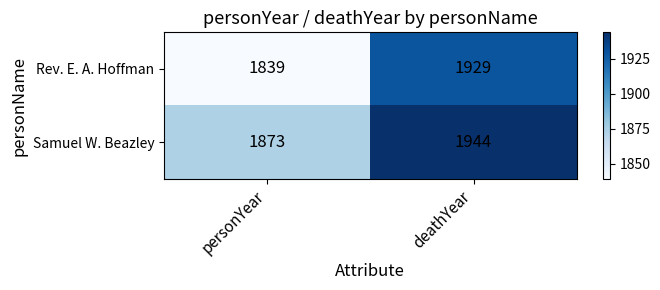

Which category has the lowest value across all series?

personYear